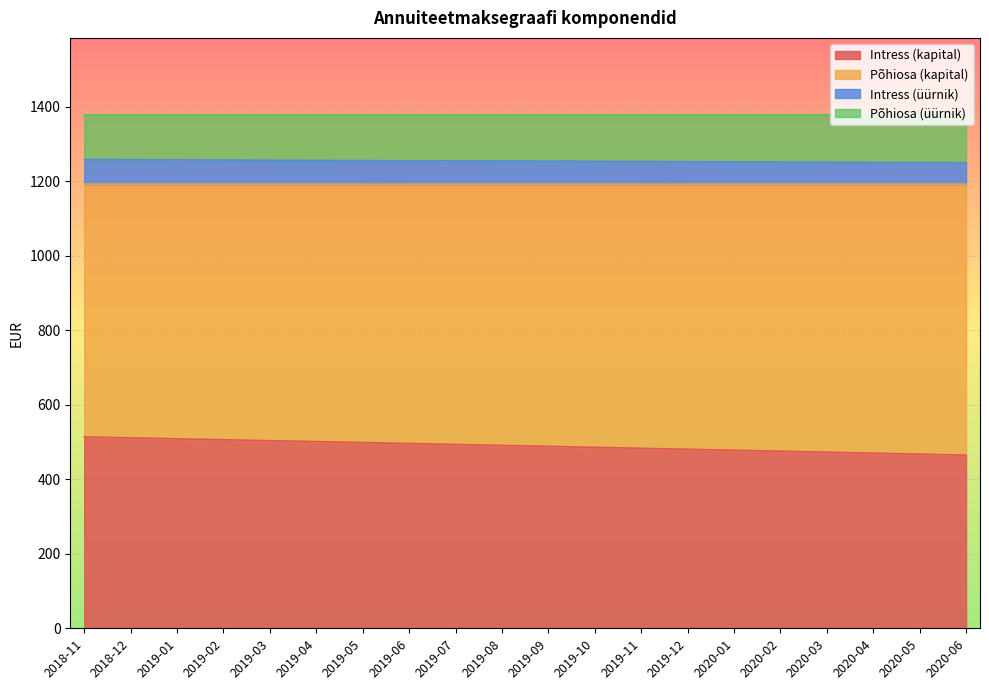

What is the total value across all series at 2018-12?

1377.5